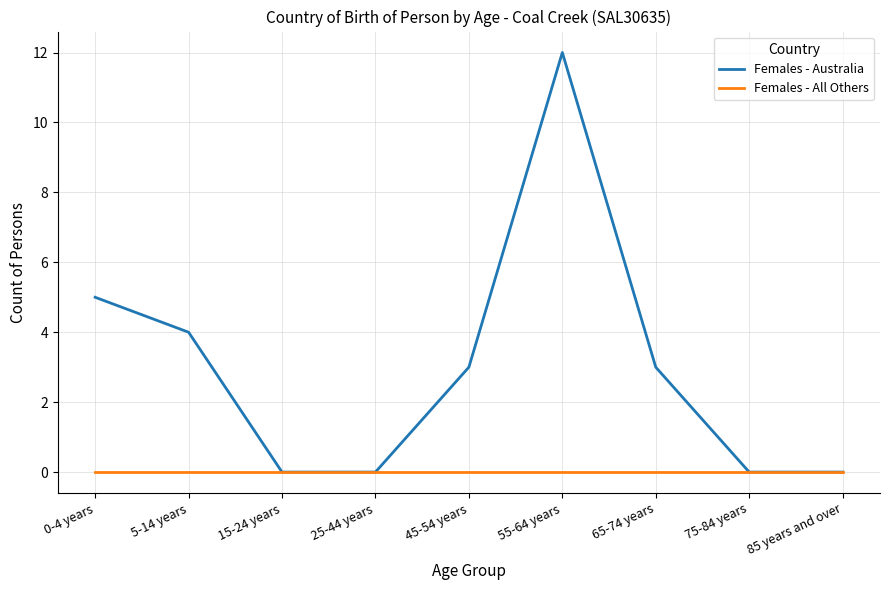

What position from the right is 25-44 years?

6